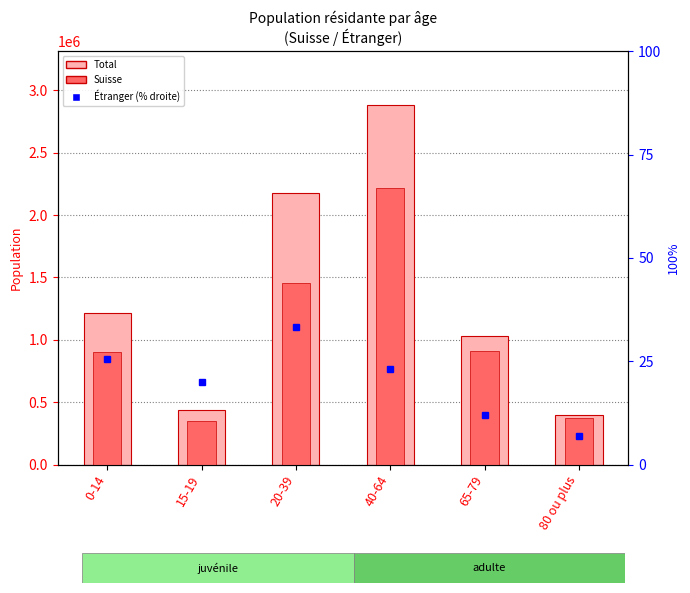

What is the sum of the Total values at 20-39 and 80 ou plus?

2571194